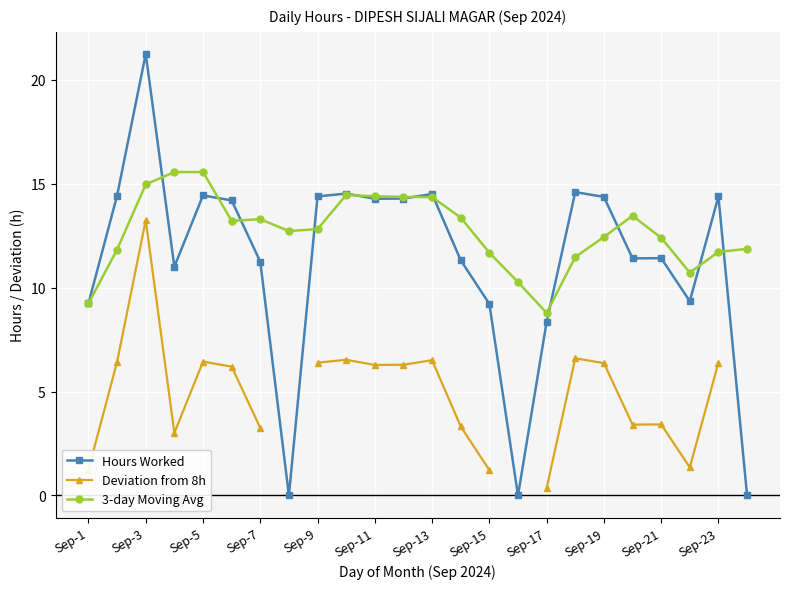

Count the number of data series in this chart.

3